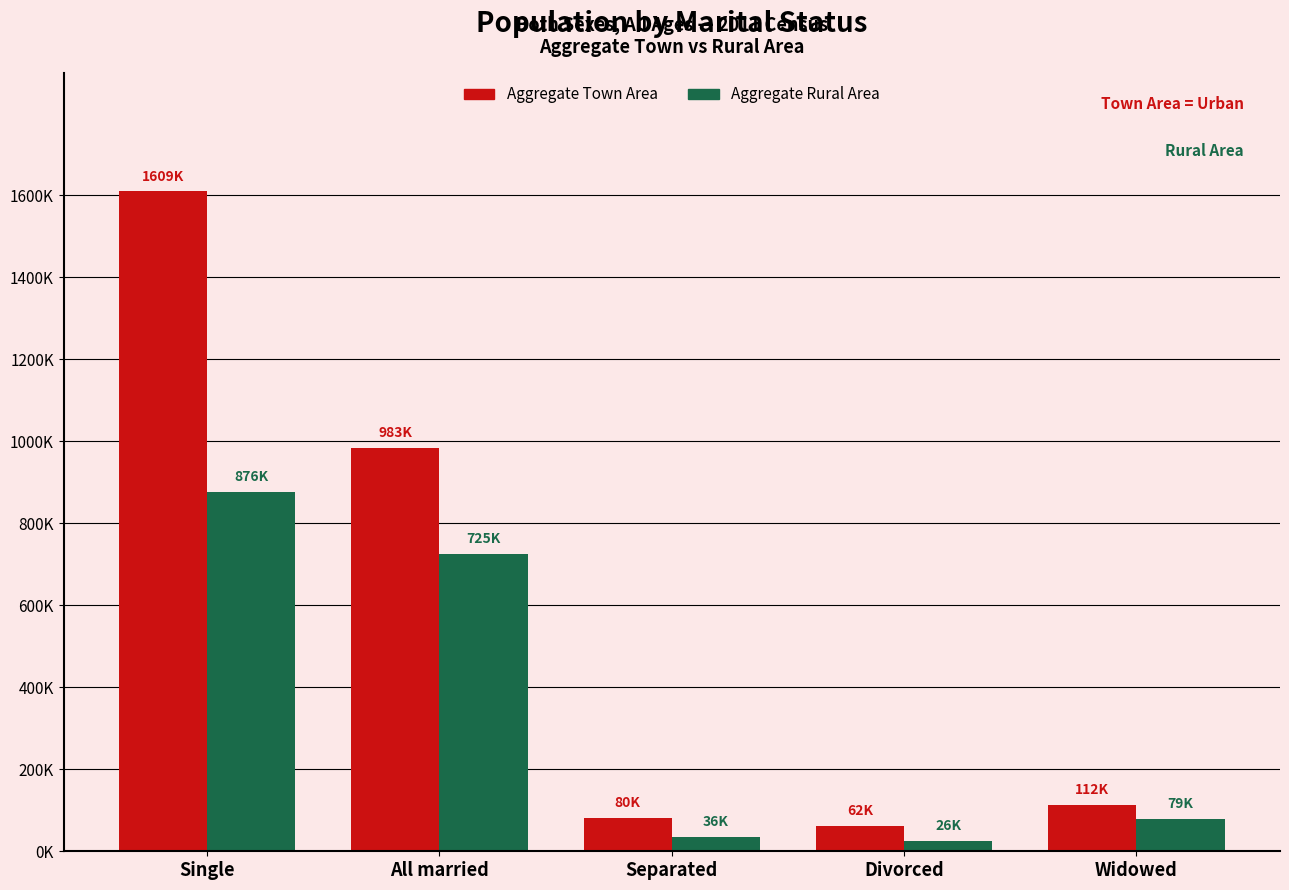

At how many categories does at least one series exceed 838558?

2